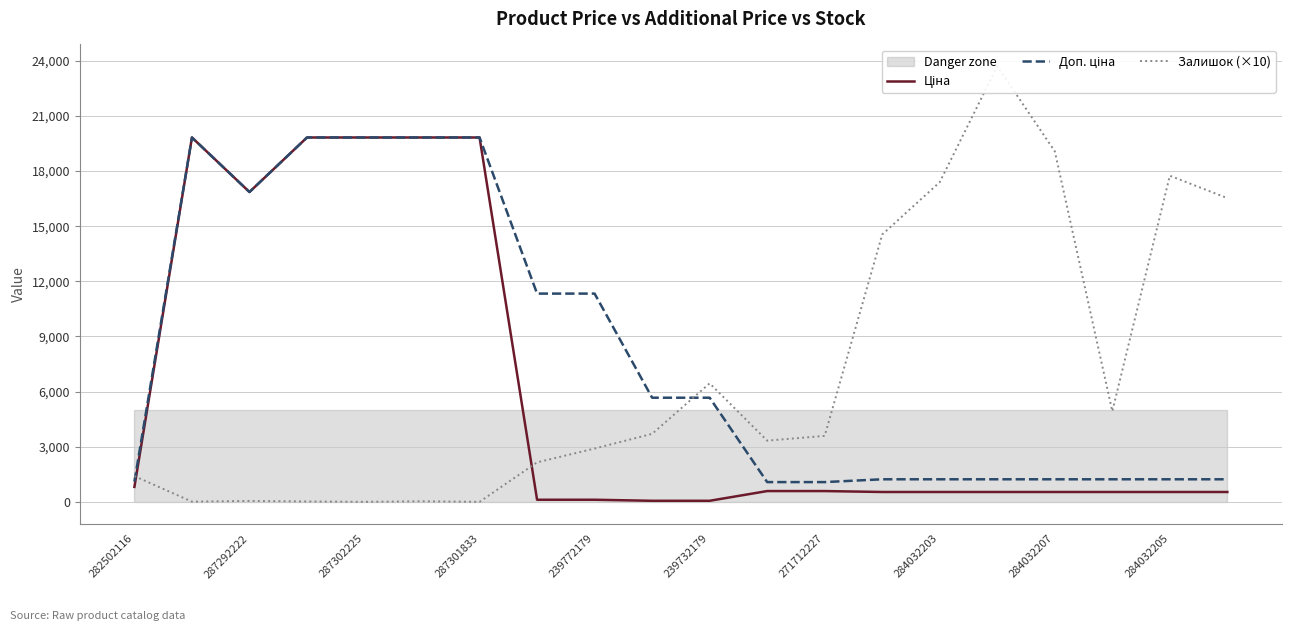

What is the average value of the Залишок (×10) series?

6879.0